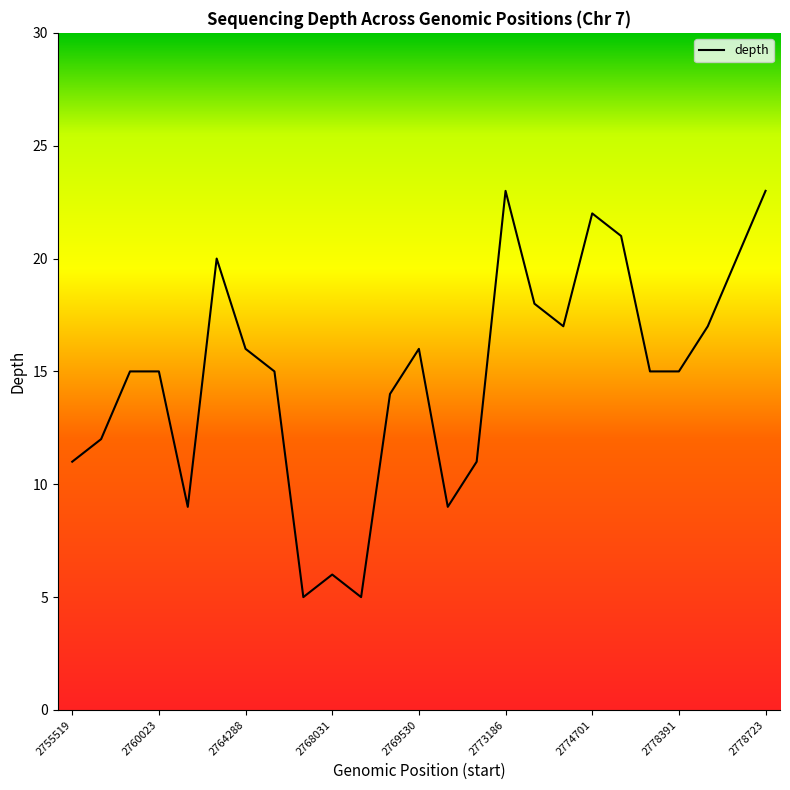

What is the sum of all values?

370